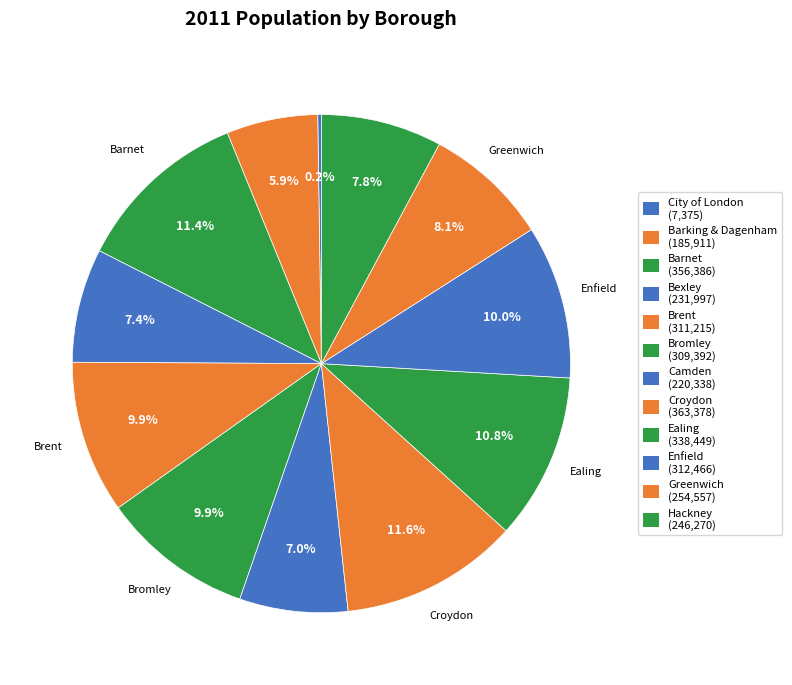

Is there any slice that represents more than half of the pie?

No